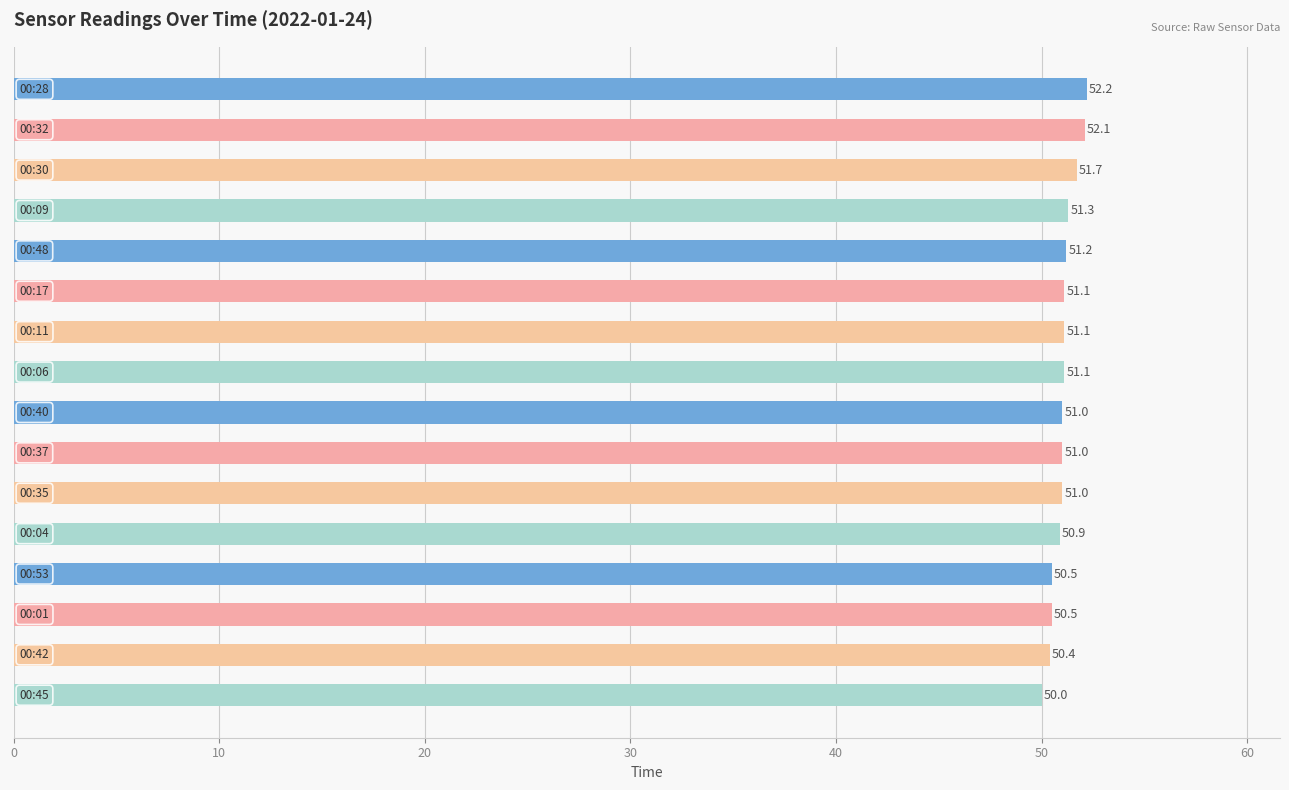

What is the value of the 13th bar from the top?

50.5